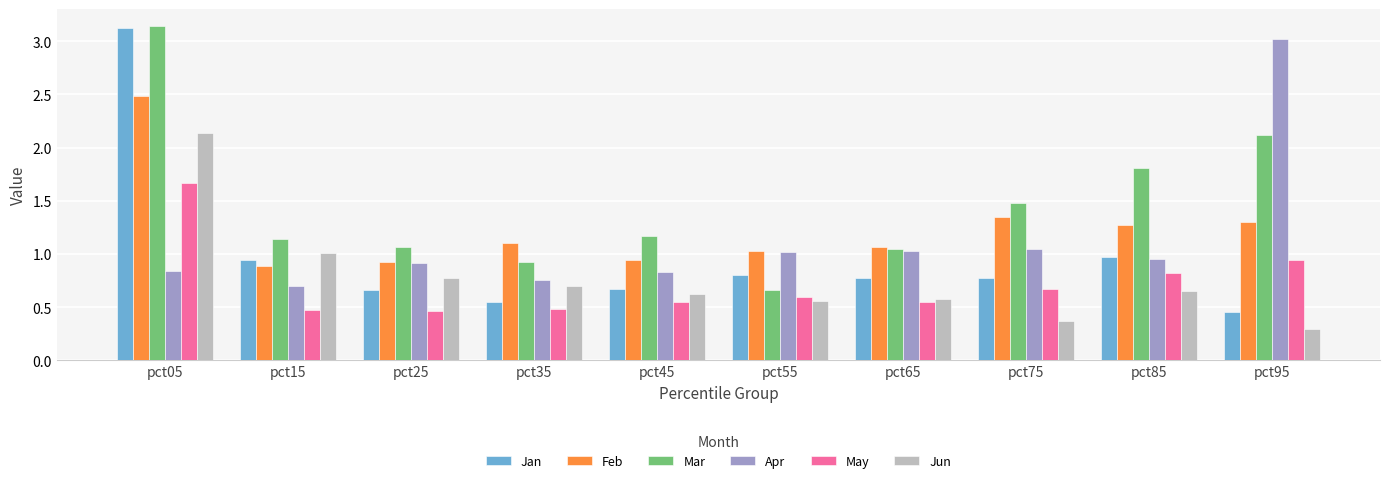

The value of May at pct45 is 0.8. True or false?

False